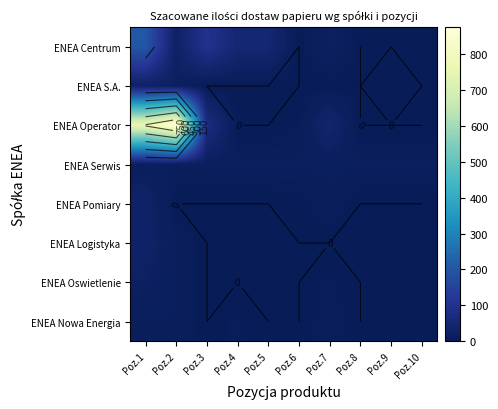

Which category has the lowest value in the ENEA Logistyka series?

Poz.3